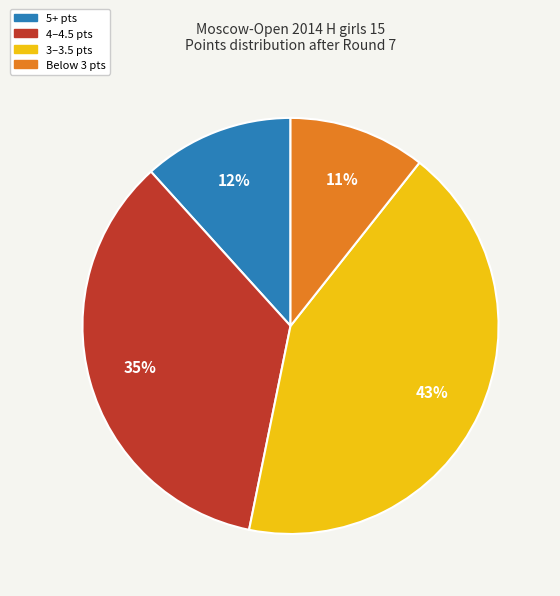

Is there a majority slice in this chart?

No